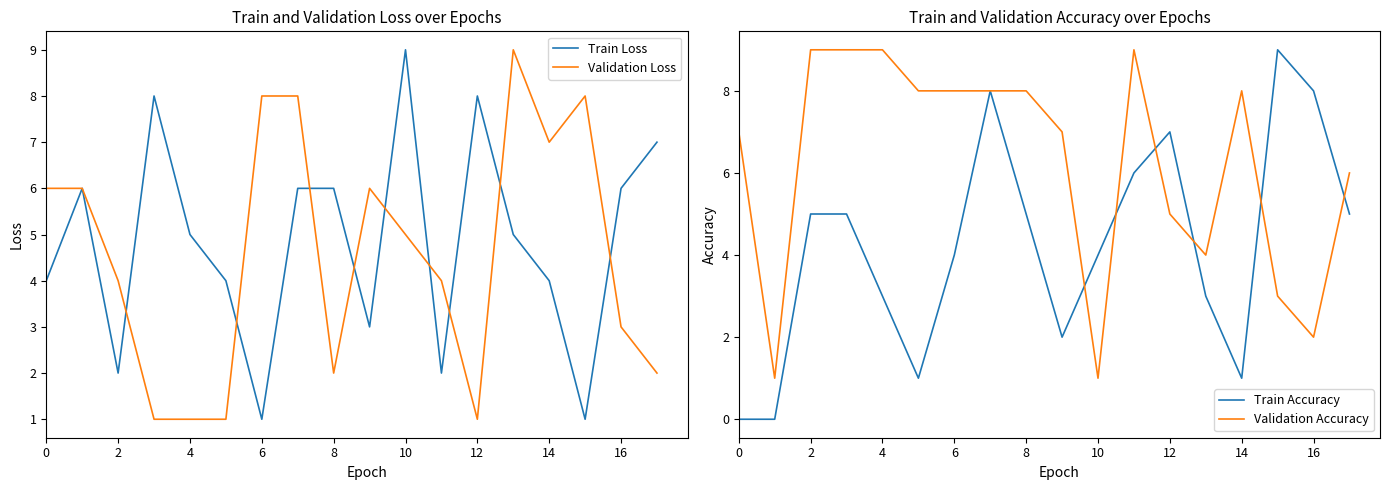

What is the maximum value for Train Loss?

9